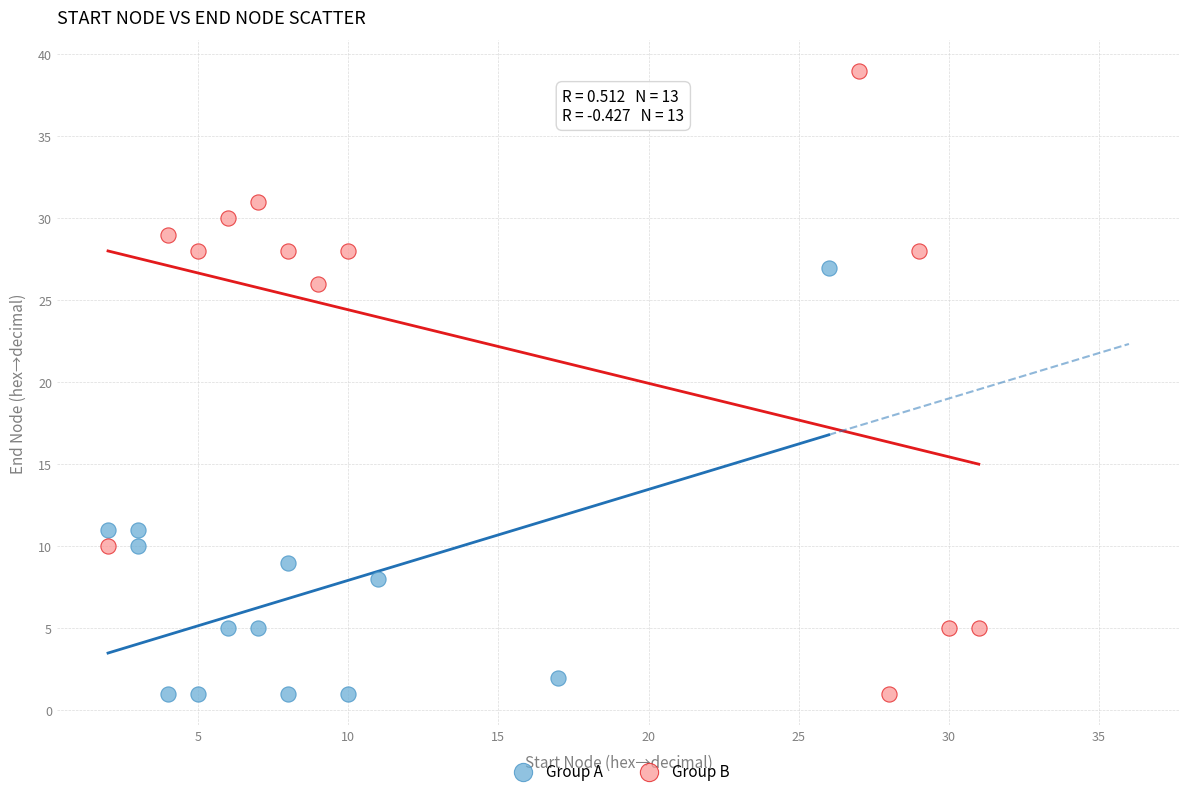

Which series reaches the maximum Y coordinate?

Group B